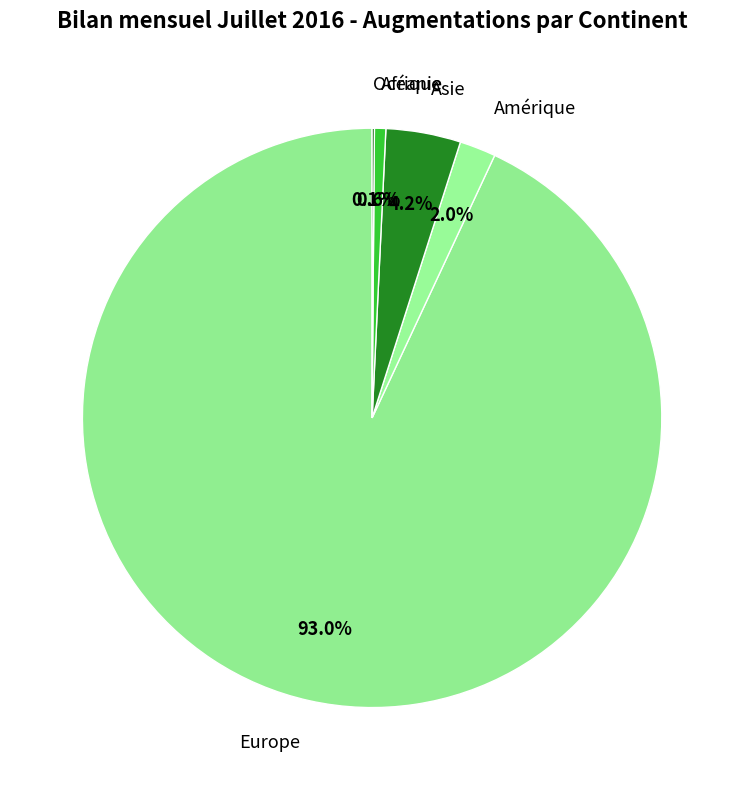

Is it true that Amérique is 2% of the pie?

True